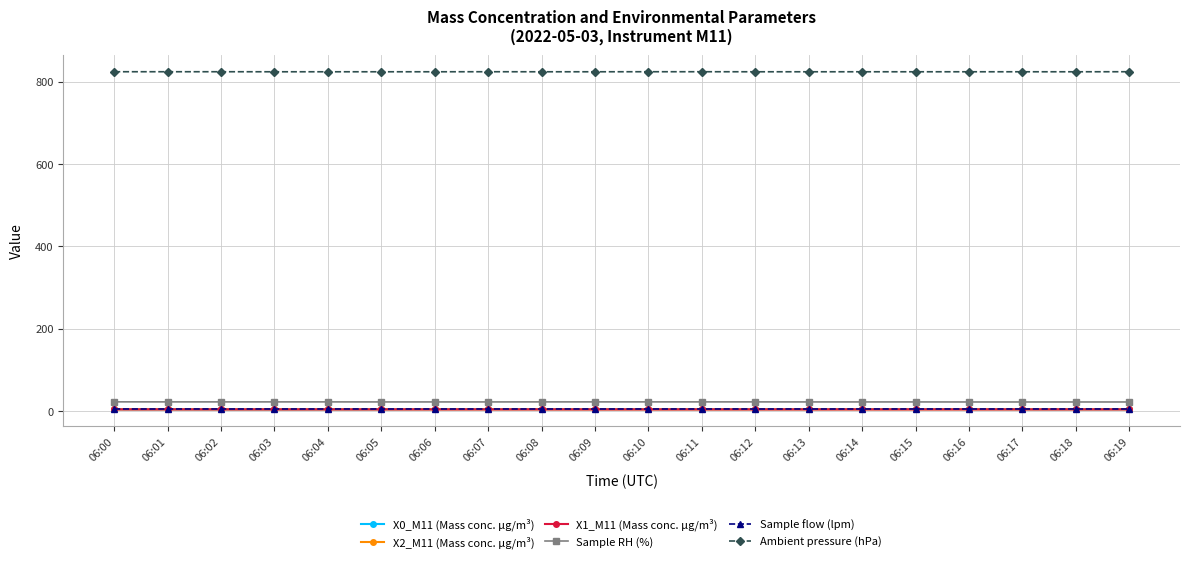

What is the minimum value shown in the chart?

4.0